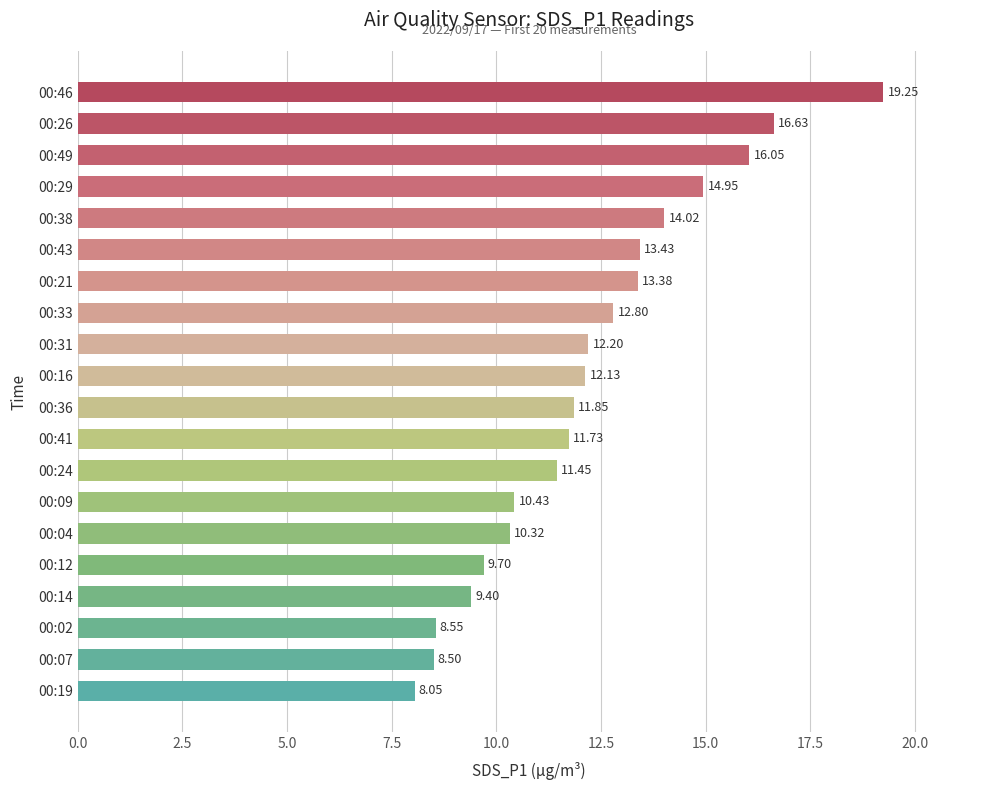

Rank the categories by value from highest to lowest.

00:46, 00:26, 00:49, 00:29, 00:38, 00:43, 00:21, 00:33, 00:31, 00:16, 00:36, 00:41, 00:24, 00:09, 00:04, 00:12, 00:14, 00:02, 00:07, 00:19